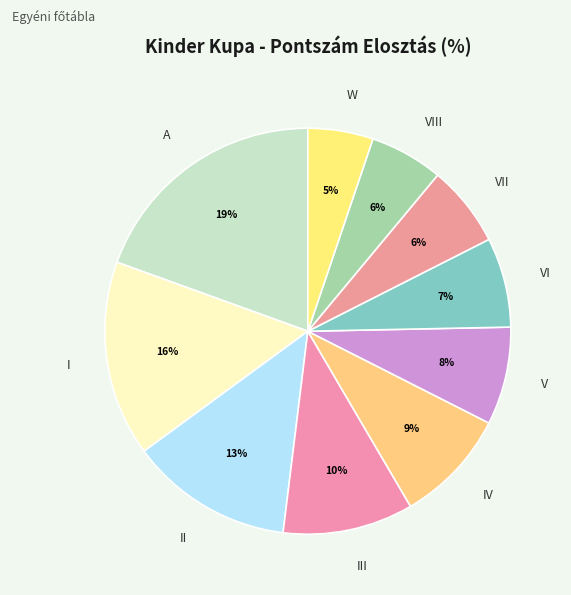

True or false: VII accounts for 6% of the total.

True